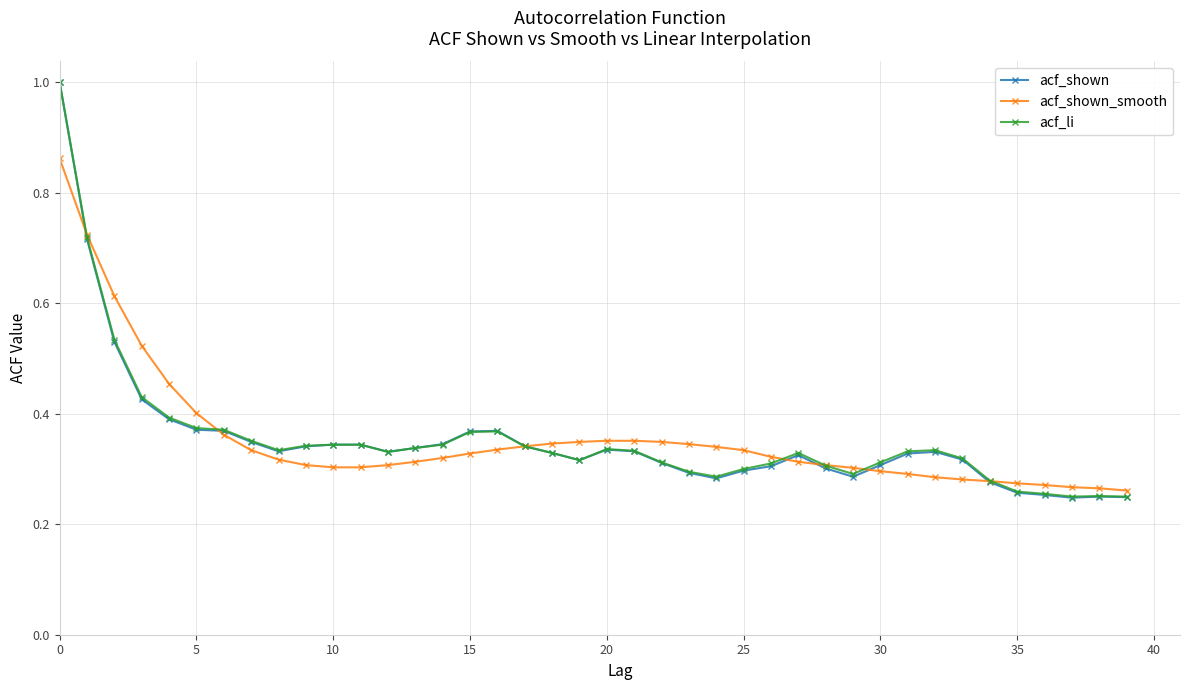

What is the maximum value for acf_shown?

1.0